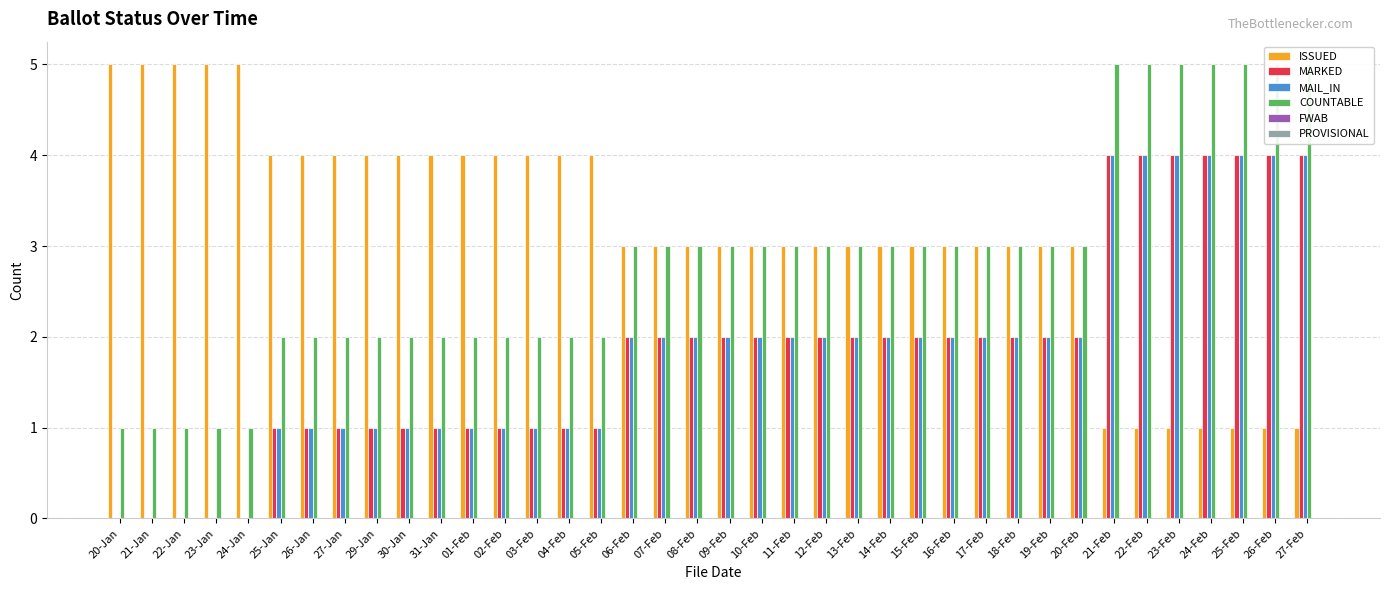

Where does the MARKED series first go above 2?

21-Feb